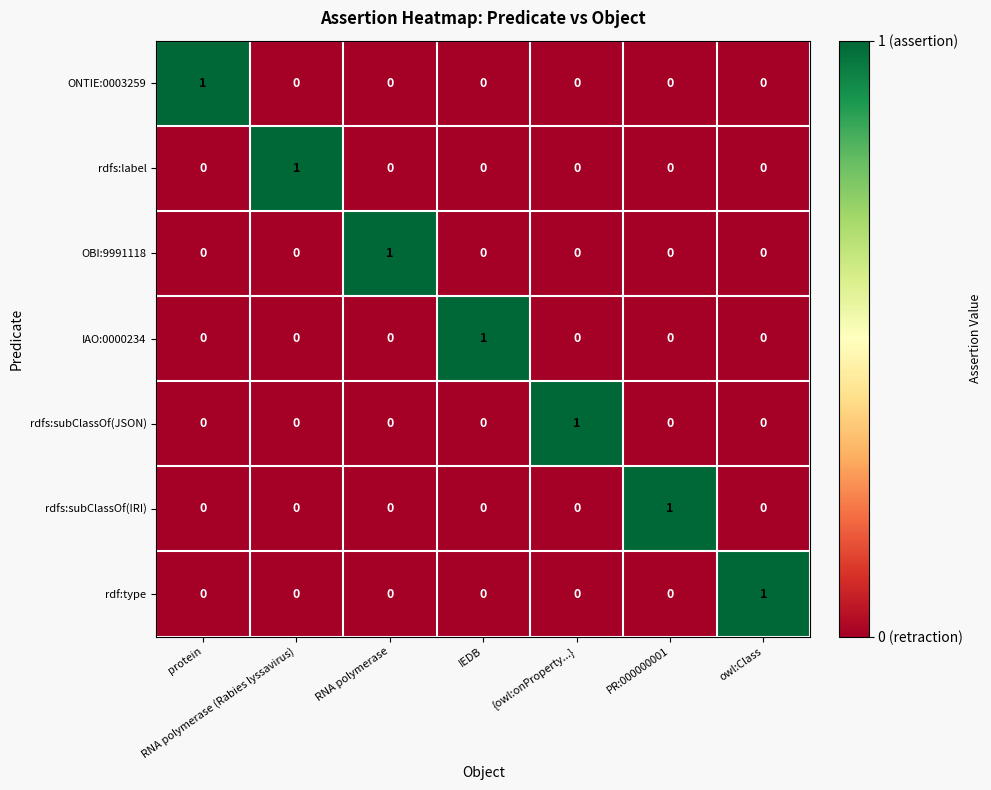

How many ONTIE:0003259 values are between 0 and 1?

7